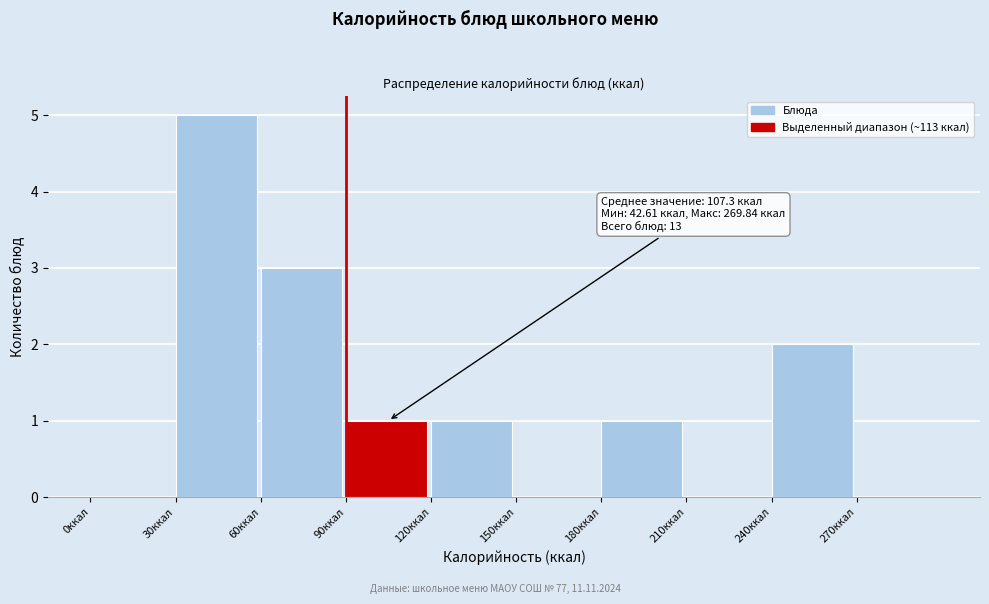

Which range on the x-axis has the tallest bar?

30 to 60